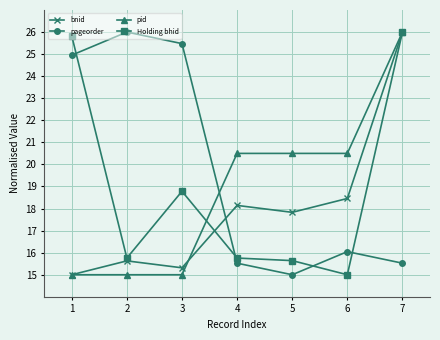

Which series changed the most between 3 and 7?

pid